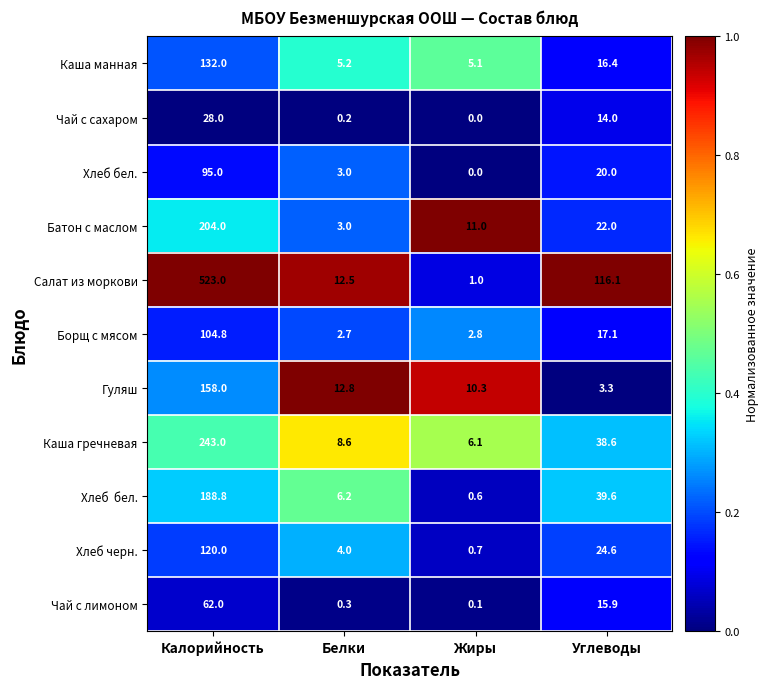

Which series has the largest total across all categories?

Салат из моркови